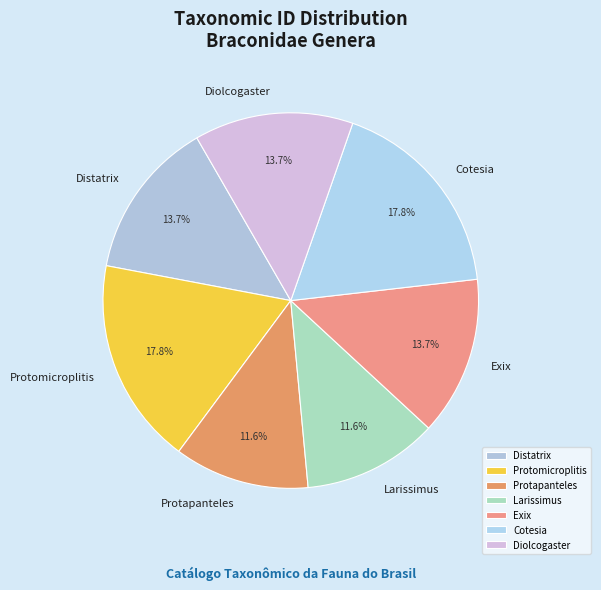

To the nearest percent, what portion does Cotesia represent?

18%